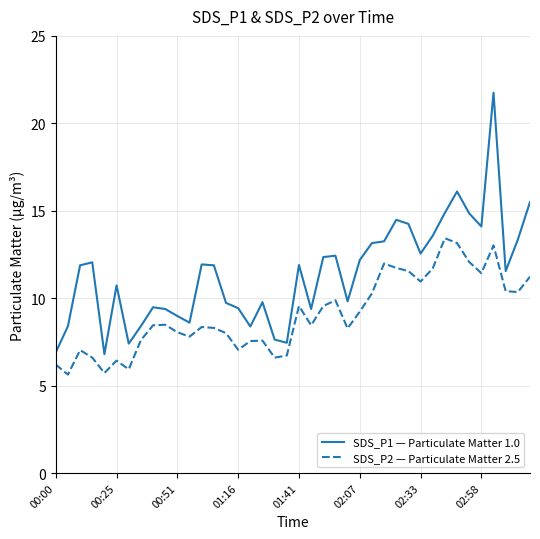

What is the maximum value for SDS_P1 — Particulate Matter 1.0?

21.8